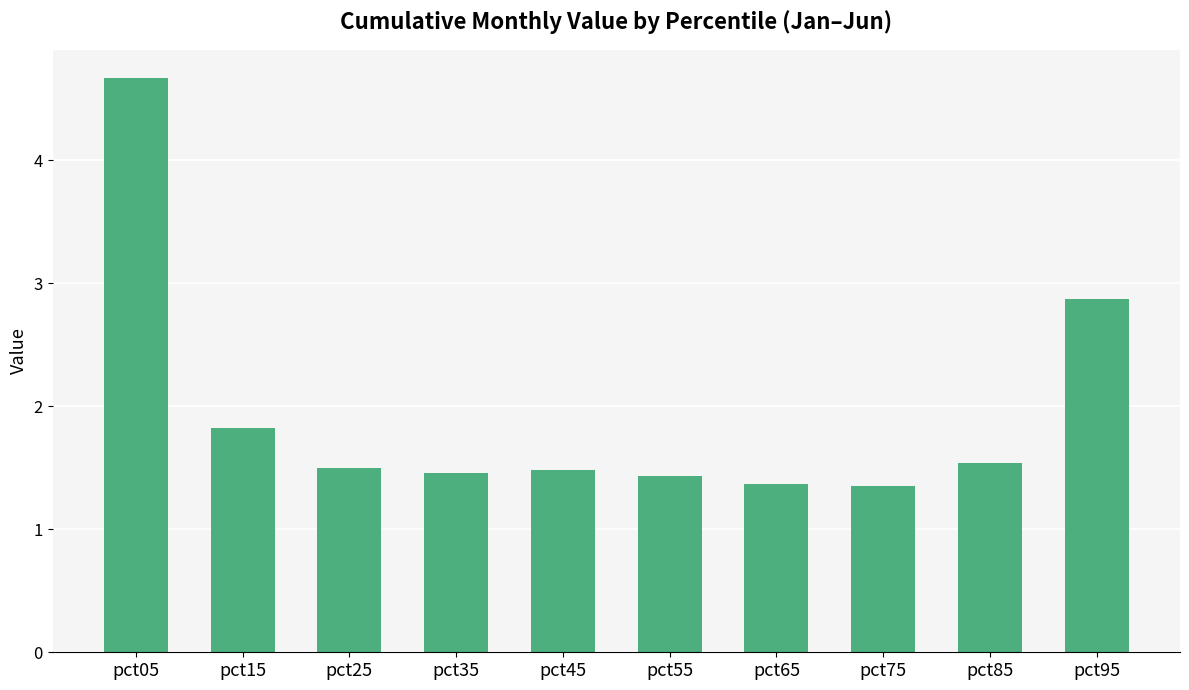

How many bars are there in total?

10